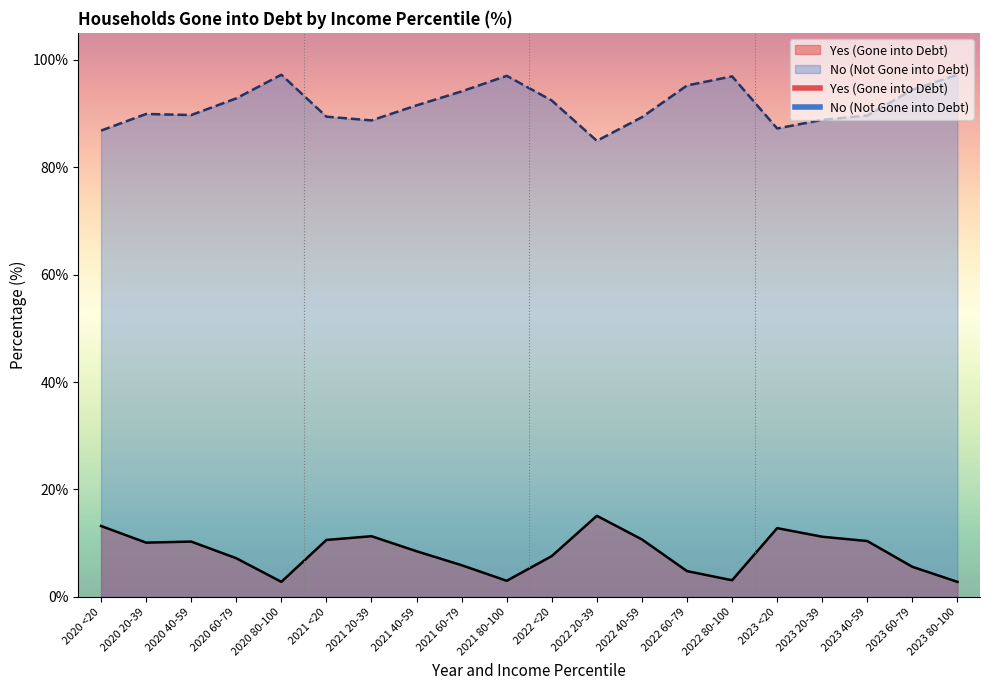

What is the difference between the second highest and minimum values in the No (Not Gone into Debt) series?

12.3